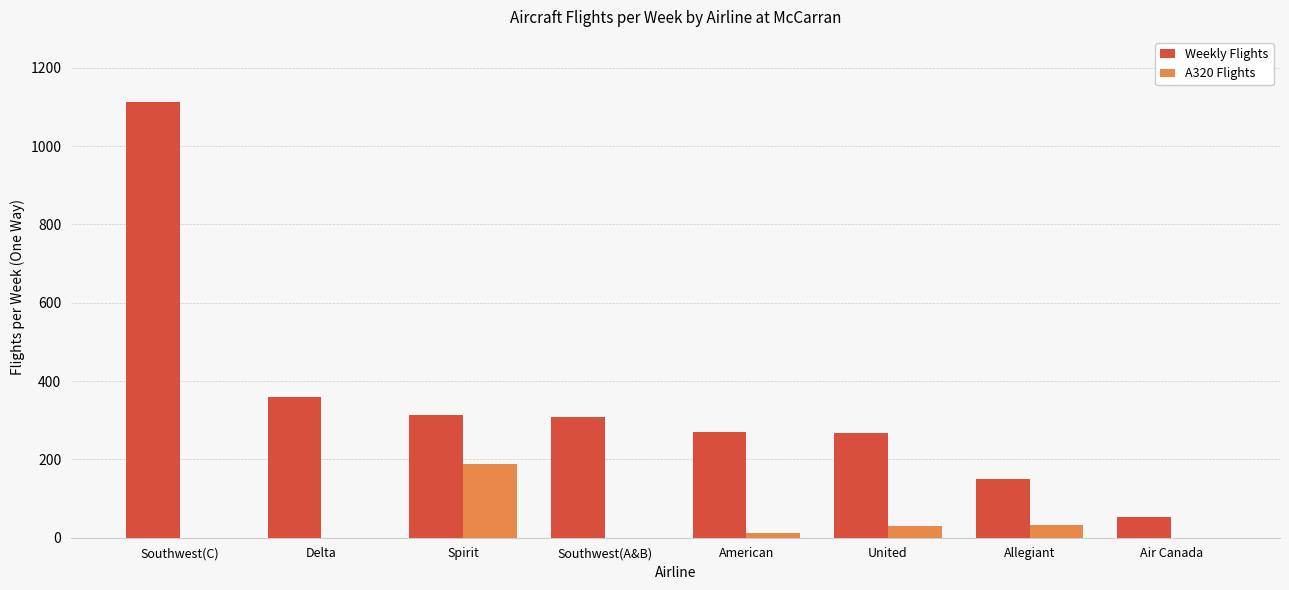

What is the sum of the Weekly Flights values at Air Canada and Southwest(A&B)?

361.2